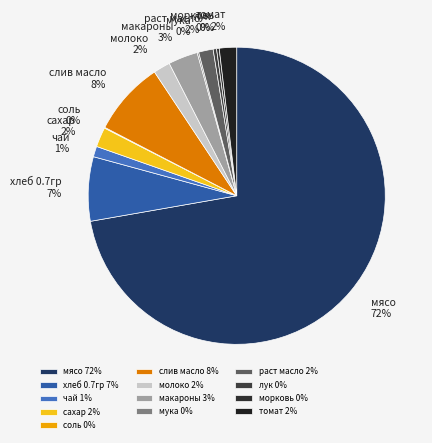

Is the sum of молоко and хлеб 0.7гр greater than half?

No